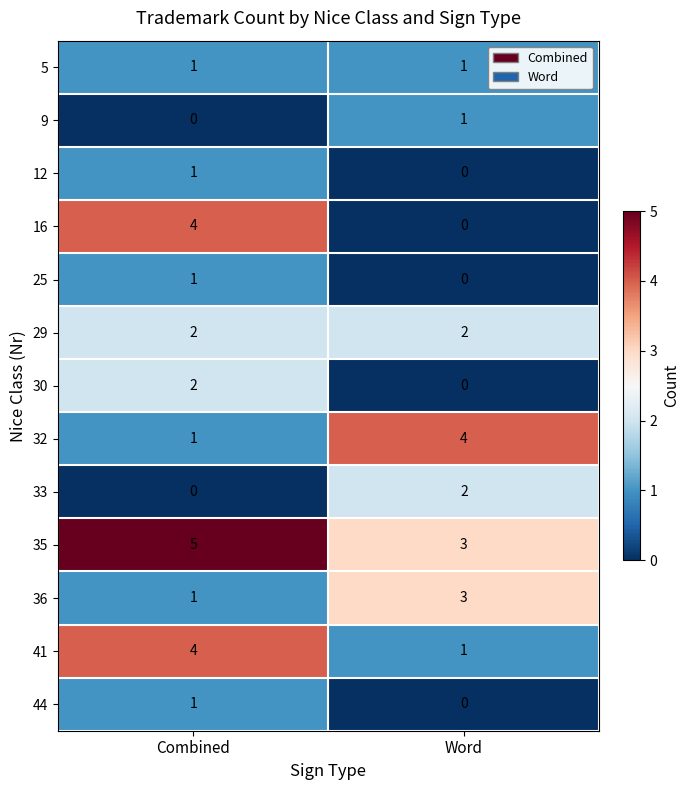

Reading left to right, list all the values displayed in this chart.

5: 1	1
9: 0	1
12: 1	0
16: 4	0
25: 1	0
29: 2	2
30: 2	0
32: 1	4
33: 0	2
35: 5	3
36: 1	3
41: 4	1
44: 1	0